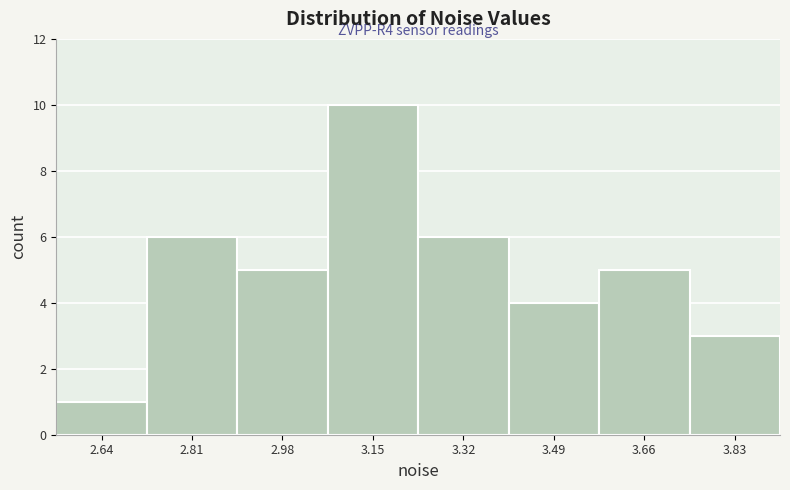

Over which range of the x-axis is the bar tallest?

3.06 to 3.24